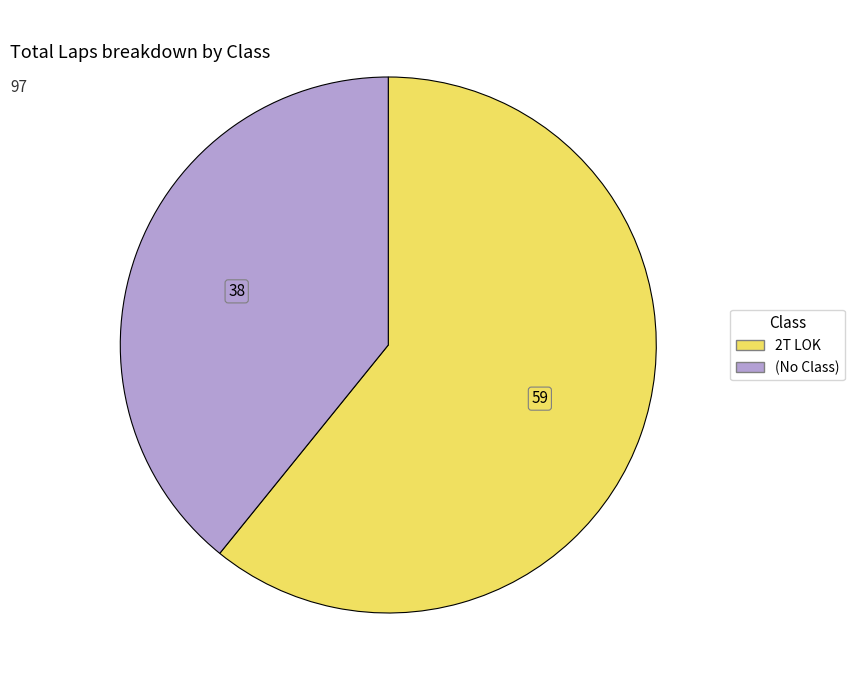

Is there any slice that represents more than half of the pie?

Yes